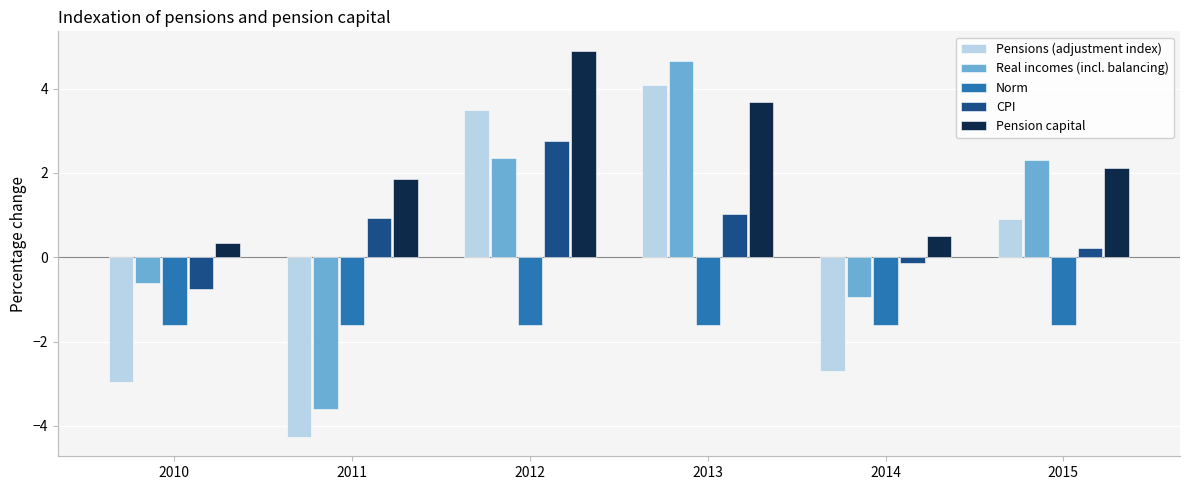

Are the bars grouped side by side (vs. stacked)?

Yes